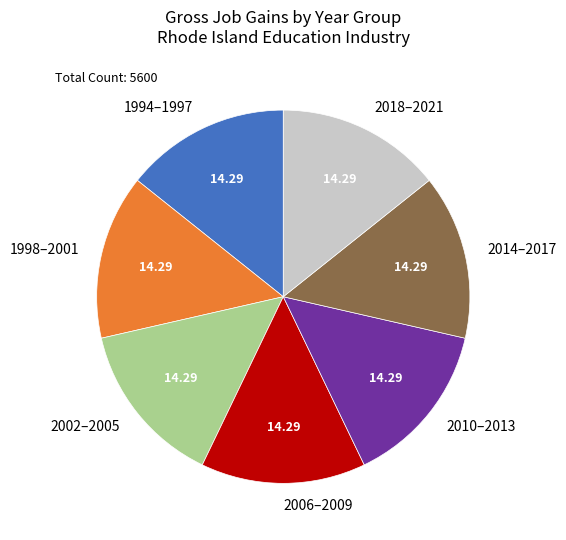

How many slices are in this pie chart?

7